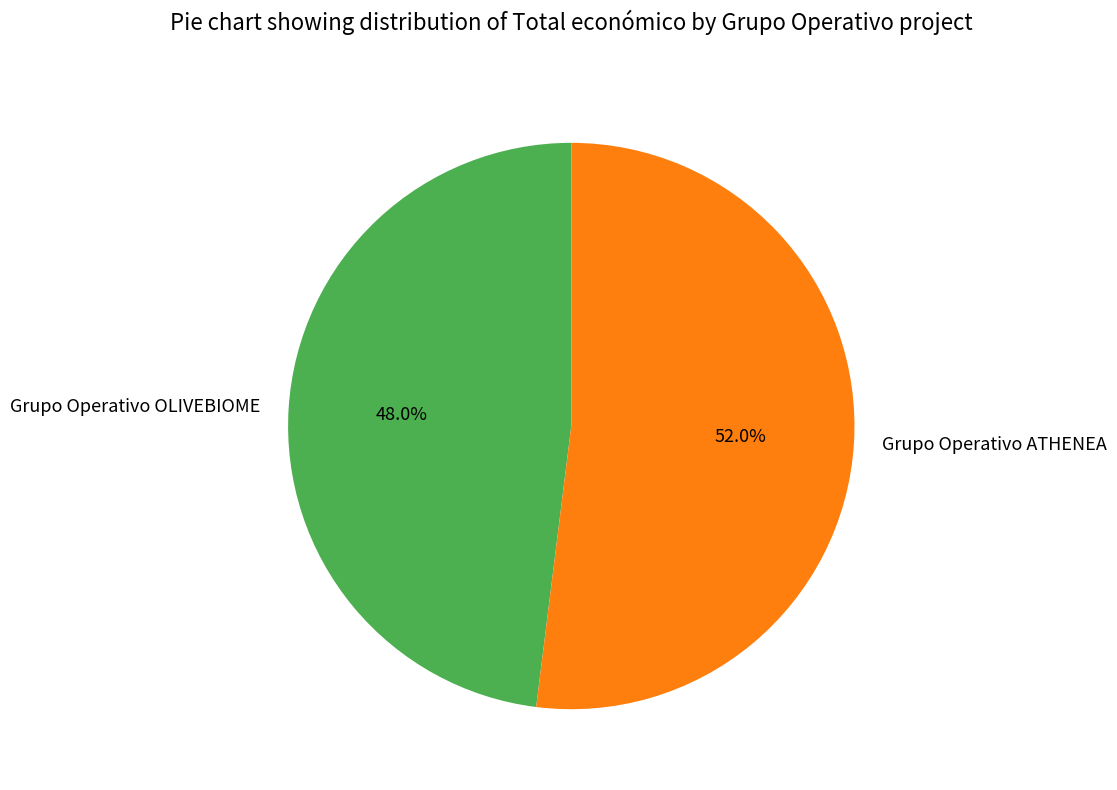

What percentage is the Grupo Operativo ATHENEA slice, to the nearest percent?

52%